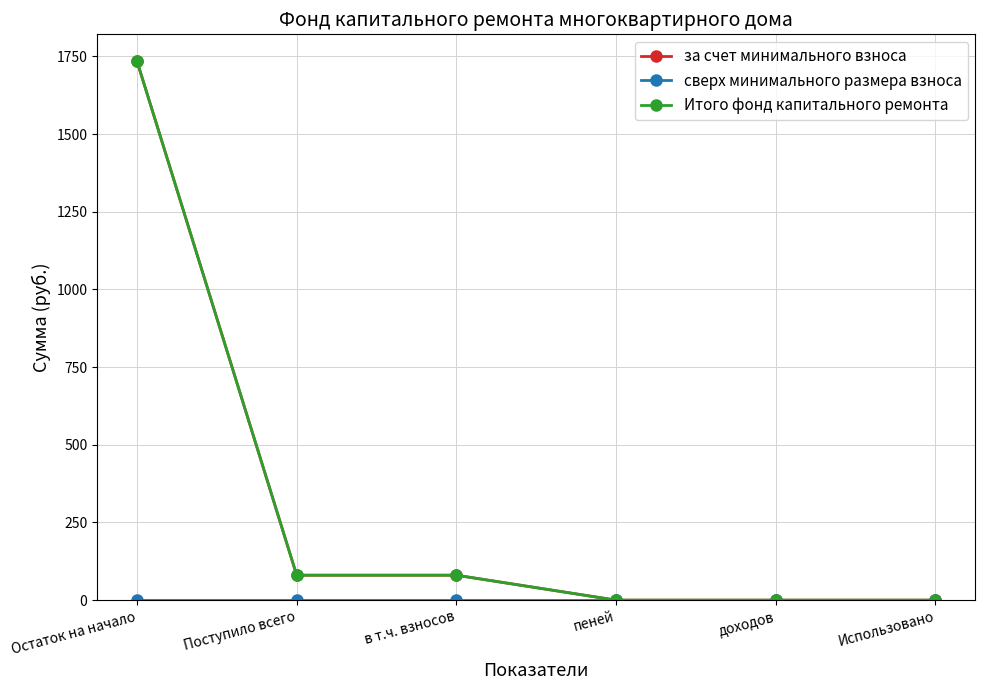

Does the chart have visible grid lines?

Yes